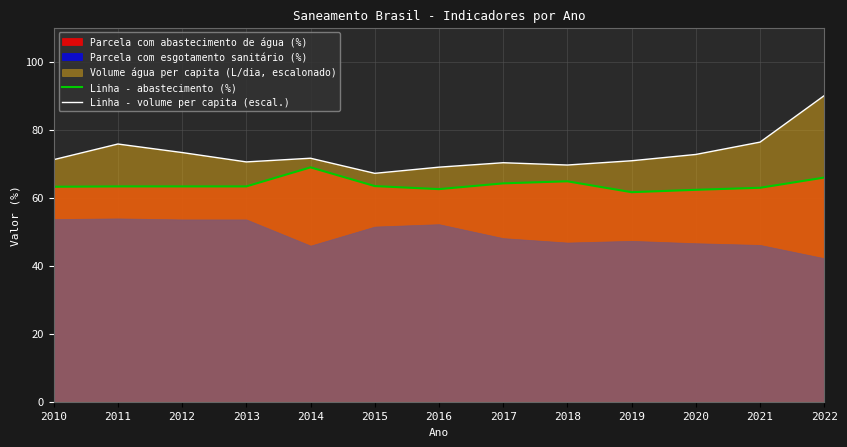

The Linha - abastecimento (%) series shows 88.6 at 2016. True or false?

False